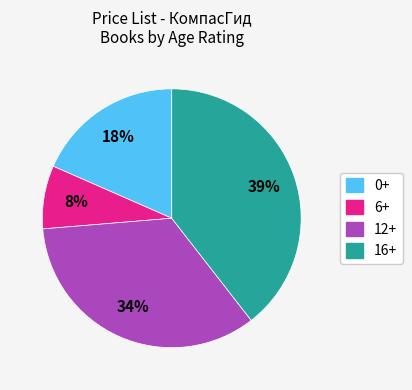

Which category has the biggest portion of the pie?

16+